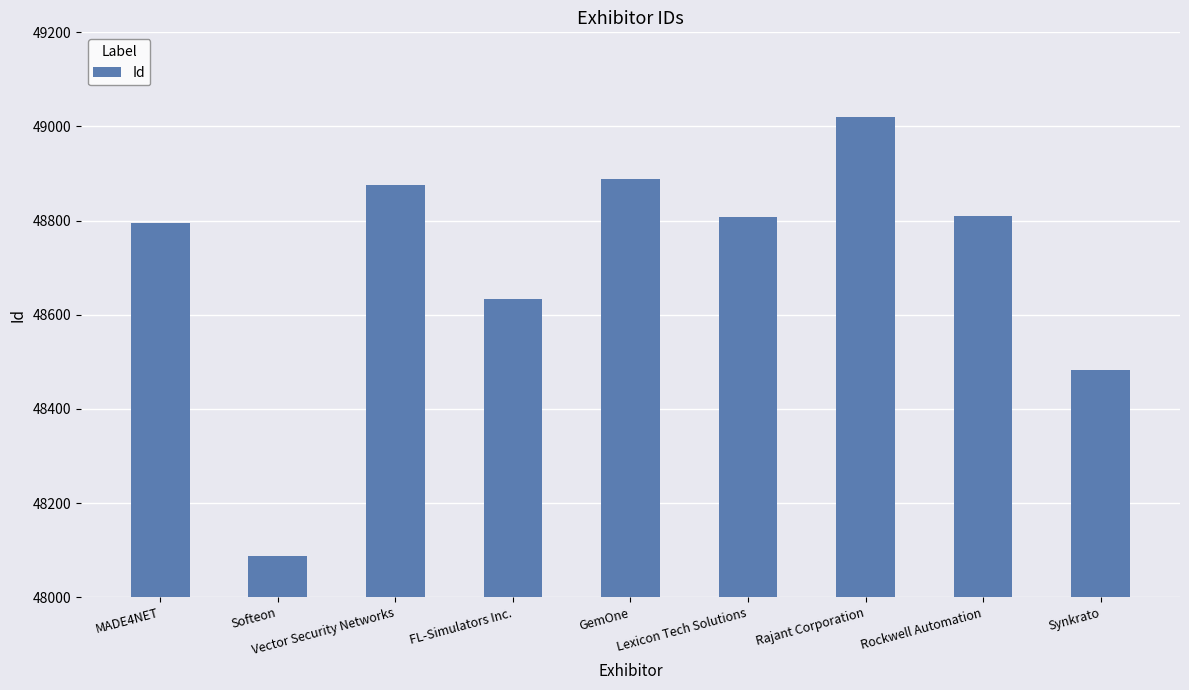

What is the label of the 8th bar from the right?

Softeon